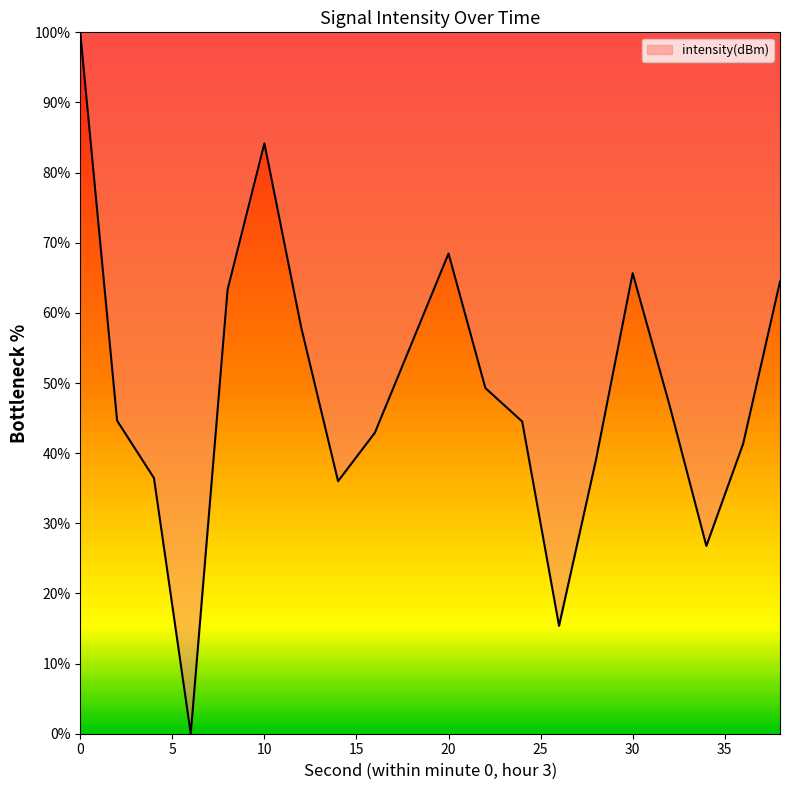

What is the maximum value shown in the chart?

100.0